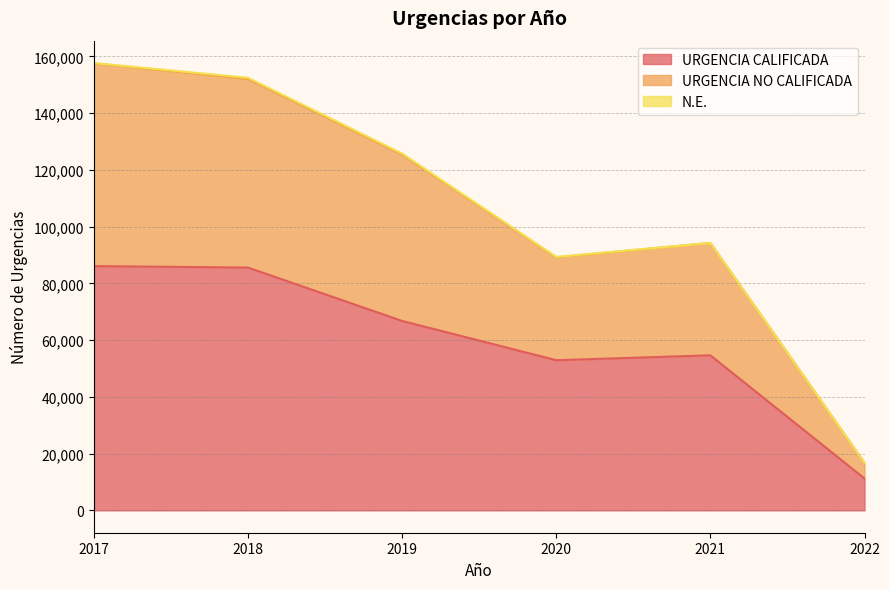

True or false: URGENCIA CALIFICADA and URGENCIA NO CALIFICADA intersect in this chart.

False